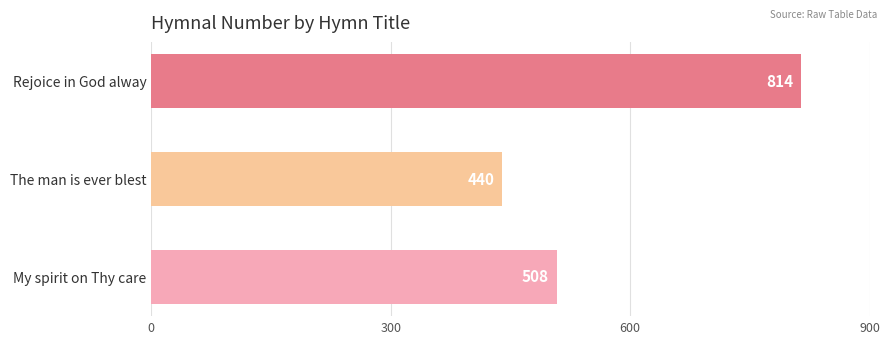

Does the chart contain any negative values?

No